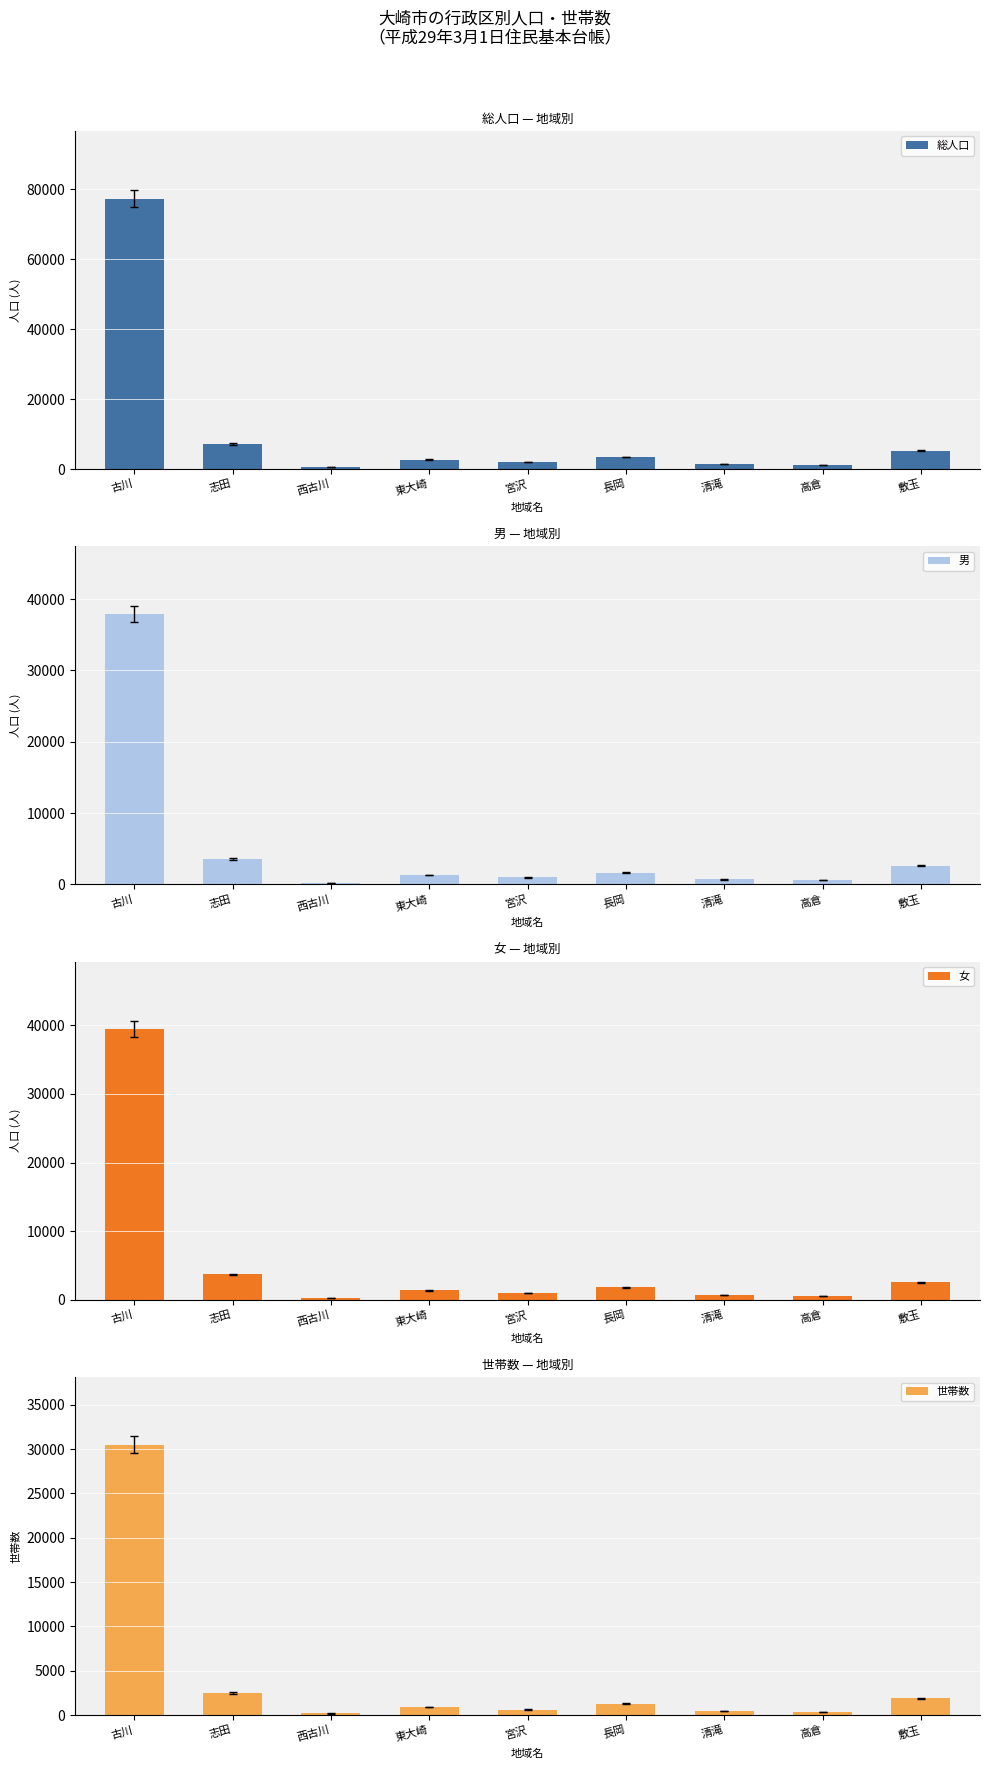

List the series in order of their peak value, lowest first.

世帯数, 男, 女, 総人口